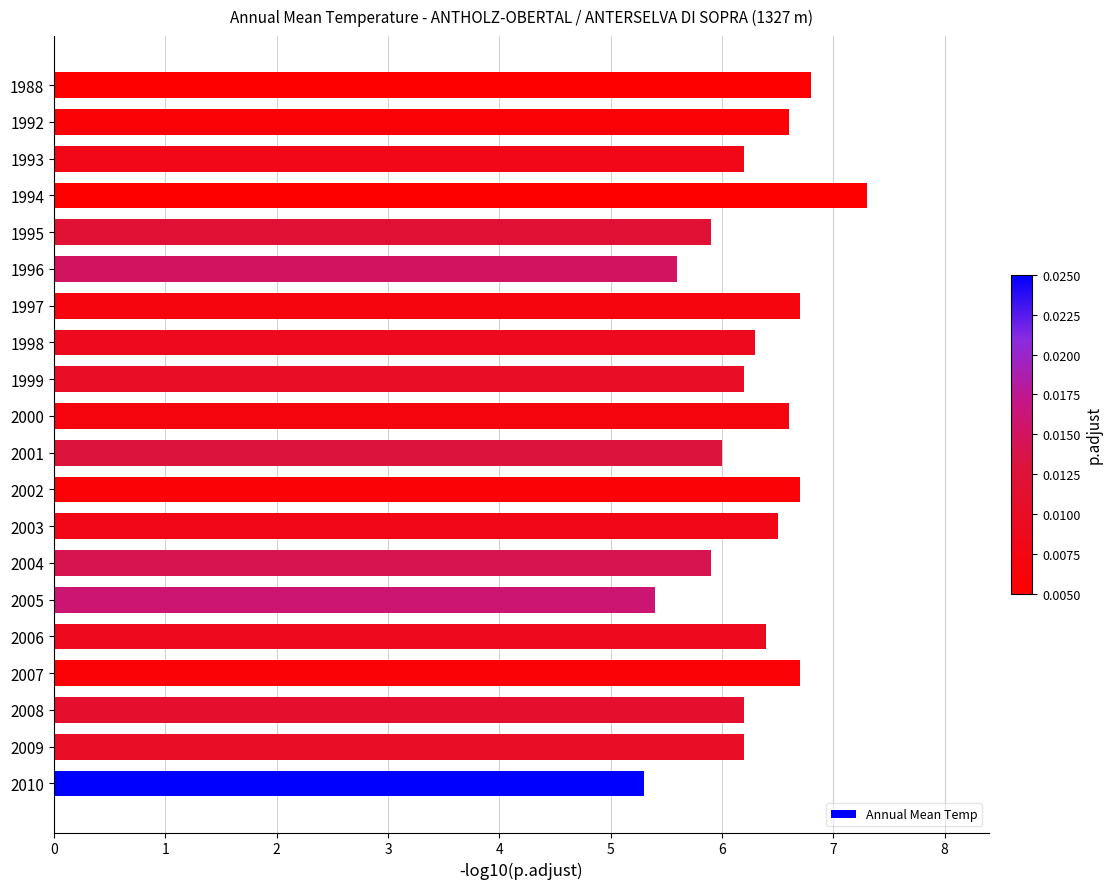

What is the difference between the maximum and second lowest values?

1.9